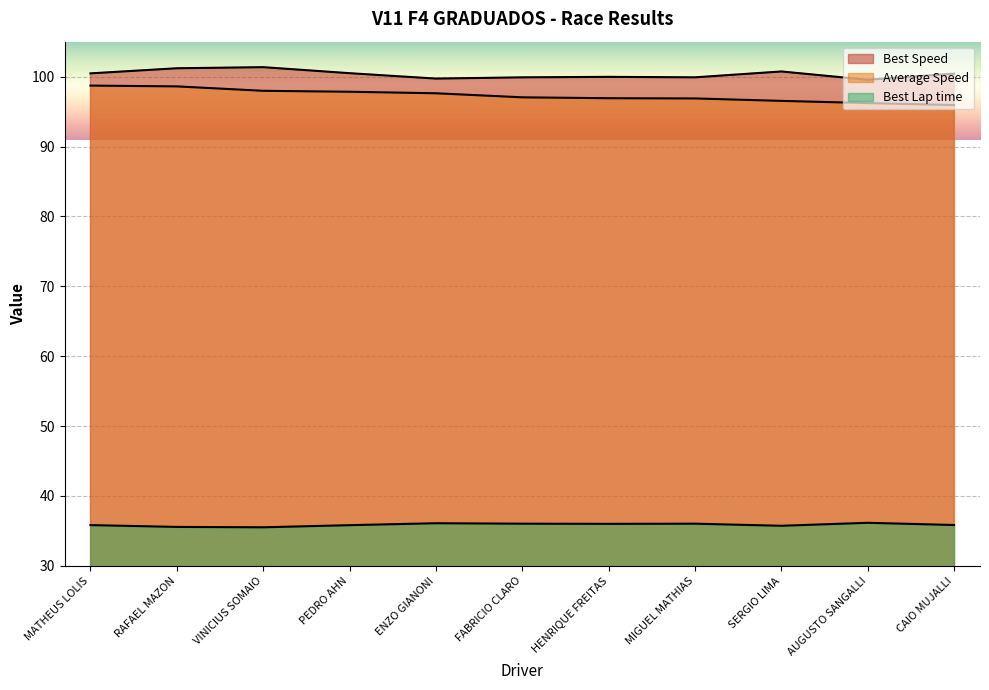

Does the chart display data point markers on the line(s)?

No